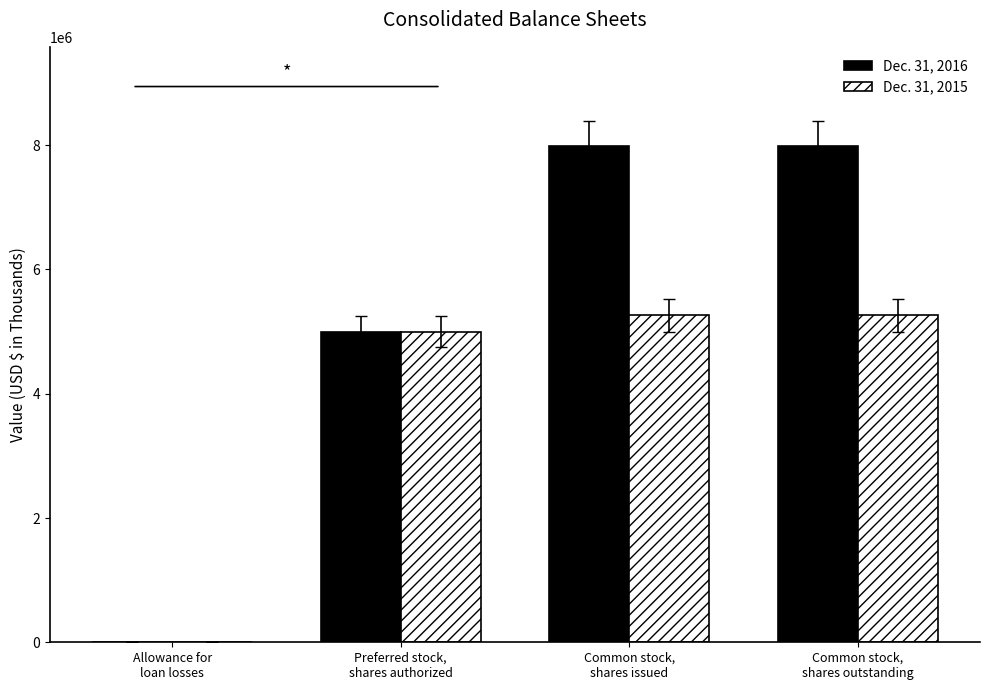

Which series has the largest total across all categories?

Dec. 31, 2016